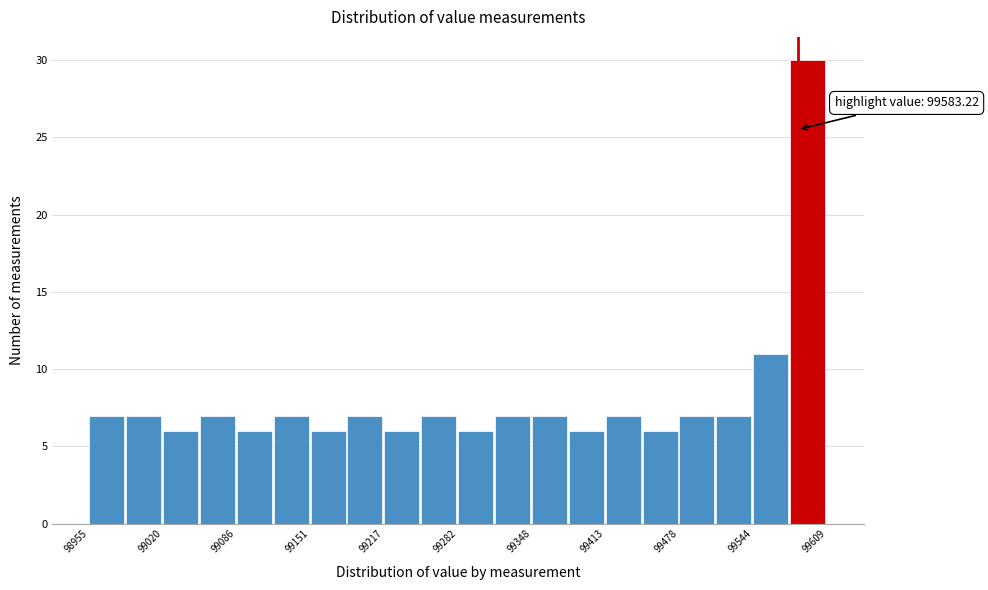

Around what value on the x-axis is the tallest bar? Give the approximate position of its centre, as read against the axis.

99590